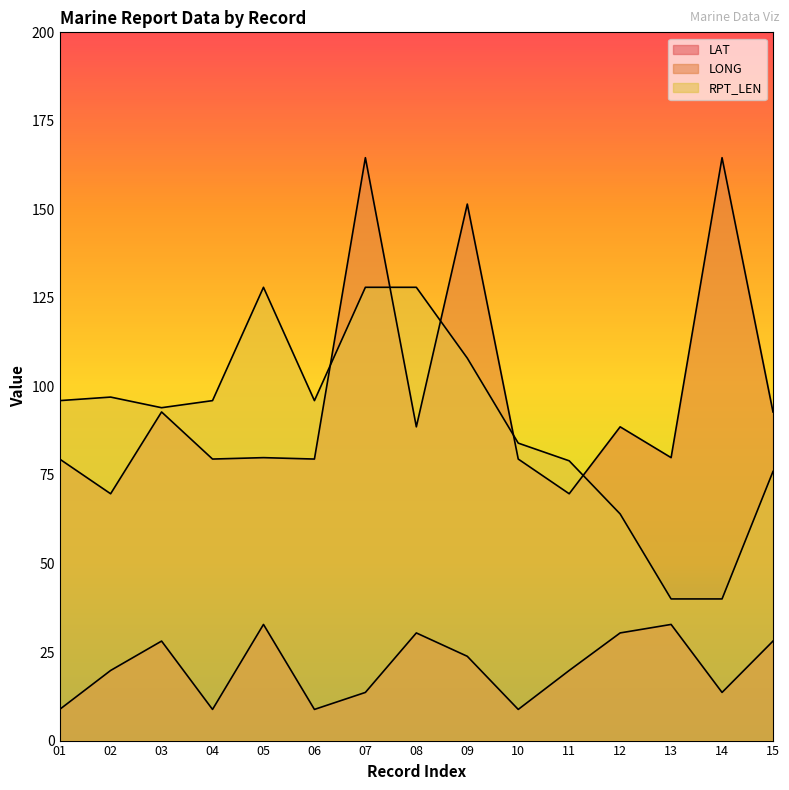

What is the sum of the LONG values at 14 and 02?

234.3